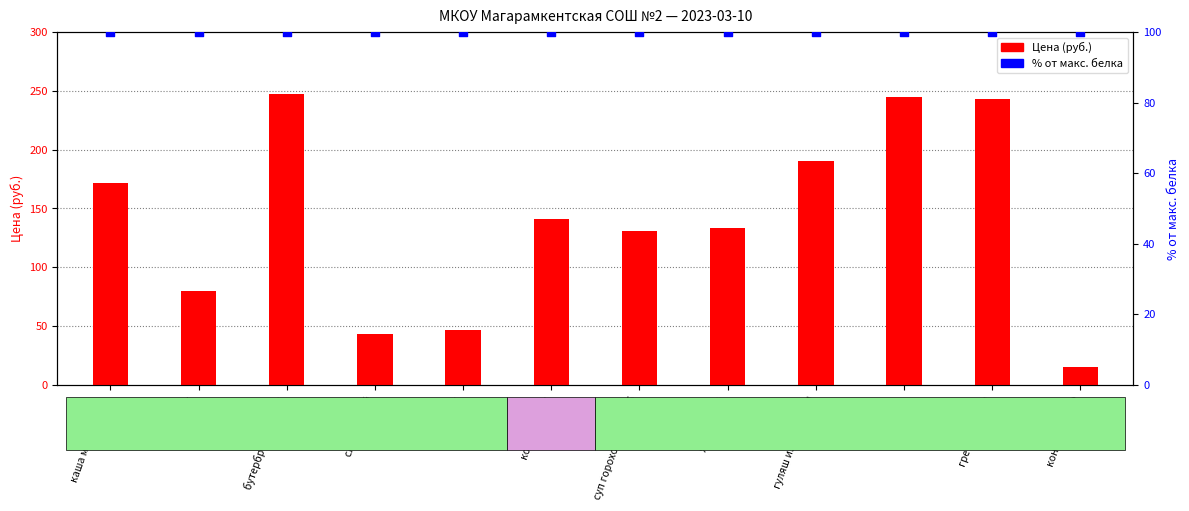

Is the value of % от макс. белка at хлеб greater than the value of Цена (руб.) at гуляш из говядины?

No